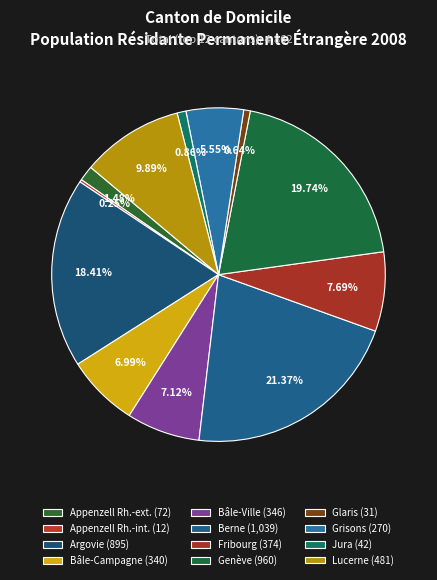

Rank the categories by value from lowest to highest.

Appenzell Rh.-int., Glaris, Jura, Appenzell Rh.-ext., Grisons, Bâle-Campagne, Bâle-Ville, Fribourg, Lucerne, Argovie, Genève, Berne